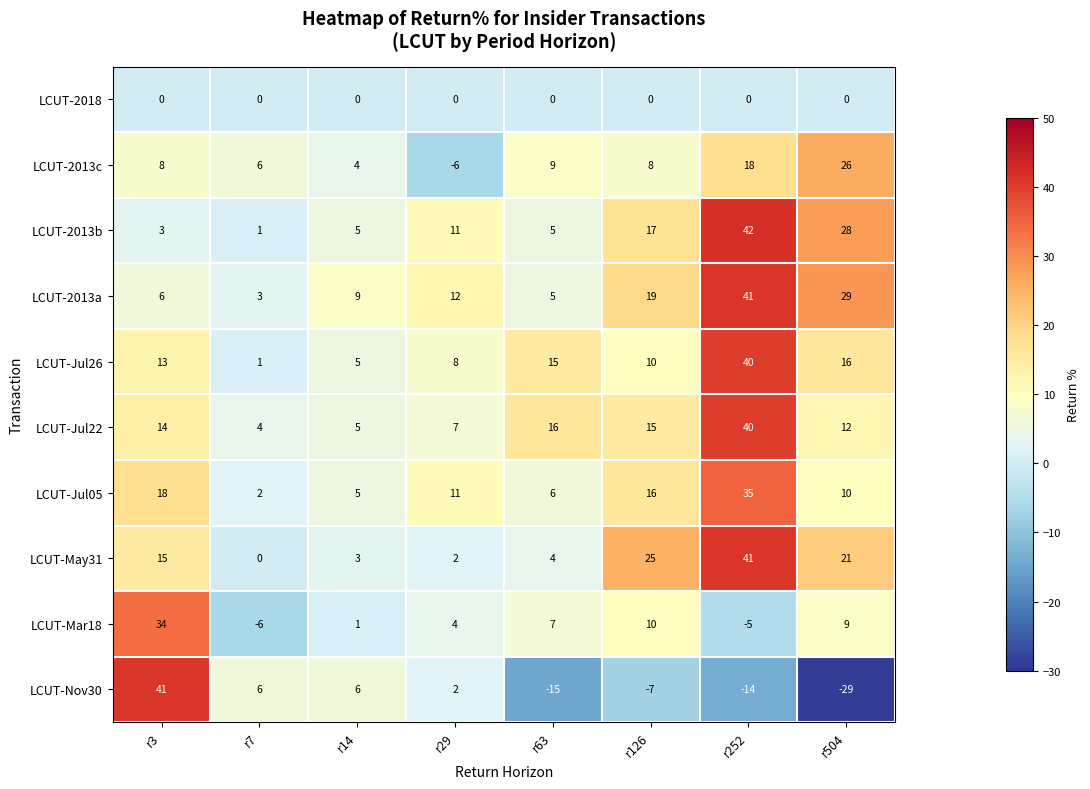

What is the greatest value displayed?

42